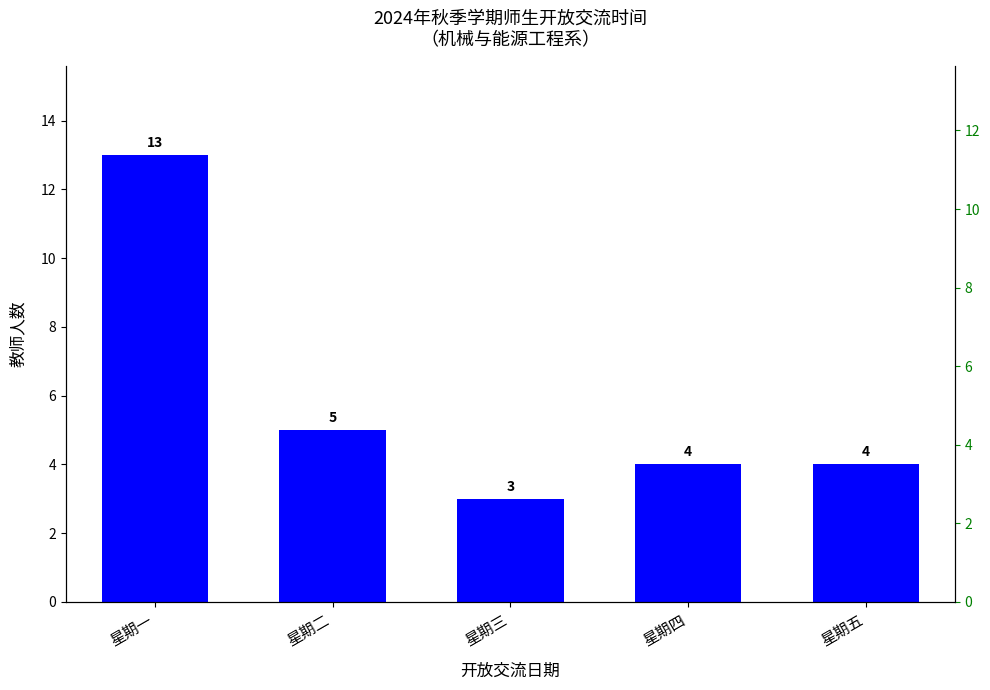

What is the difference between the maximum and minimum values?

10